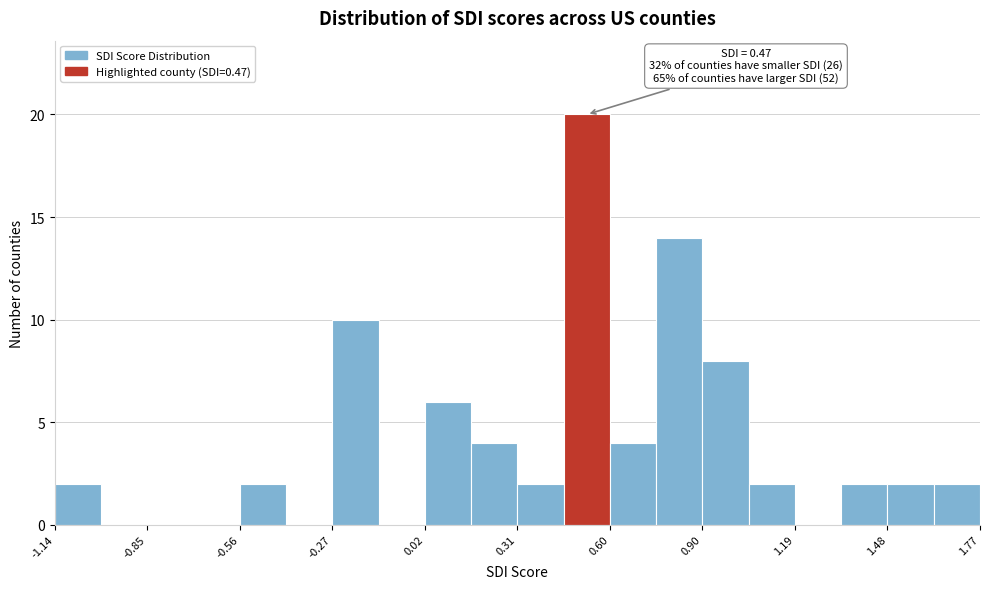

Read against the x-axis, roughly where is the centre of the tallest bar?

0.55